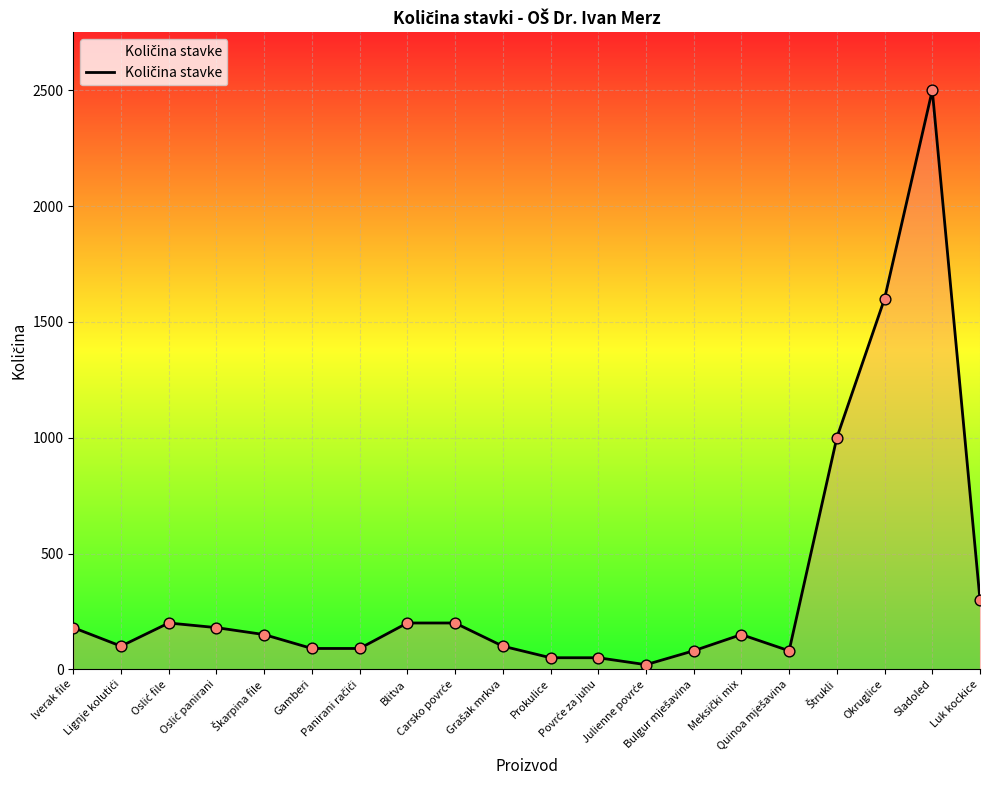

Approximately how many times larger is the value at Gamberi compared to Okruglice?

0.1